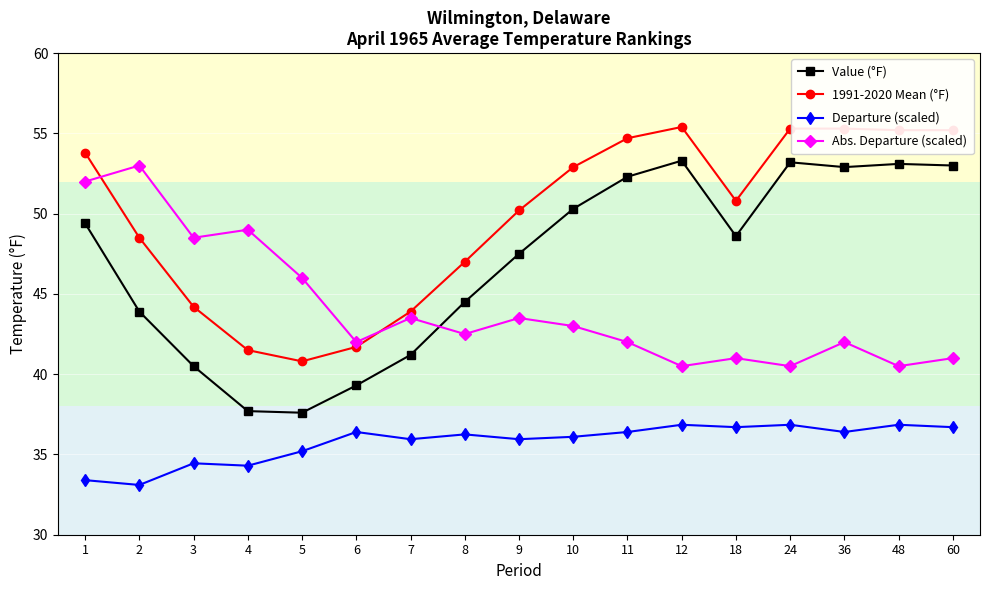

Which series has the widest spread of values?

Value (°F)